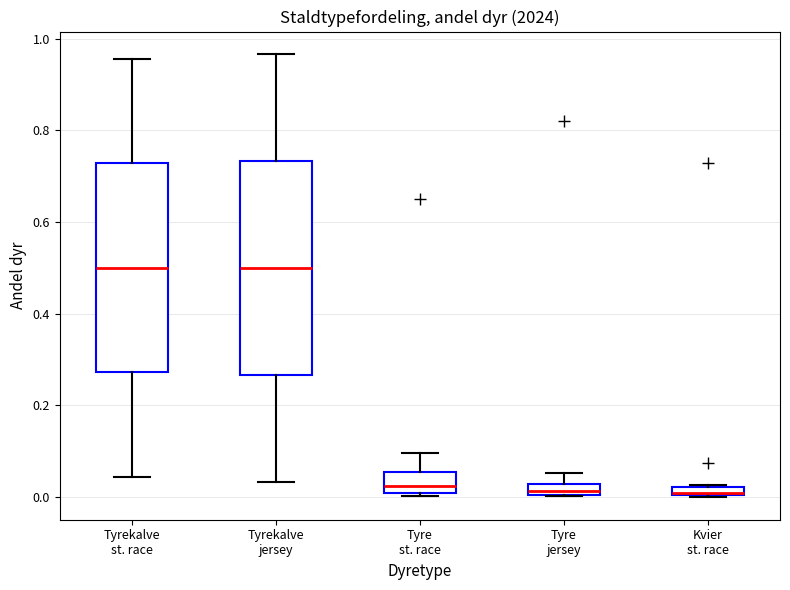

Where does the median line of the box for Tyrekalve jersey sit on the y-axis? The values are not printed on the chart, so give them approximately, as read against the axis.

0.50